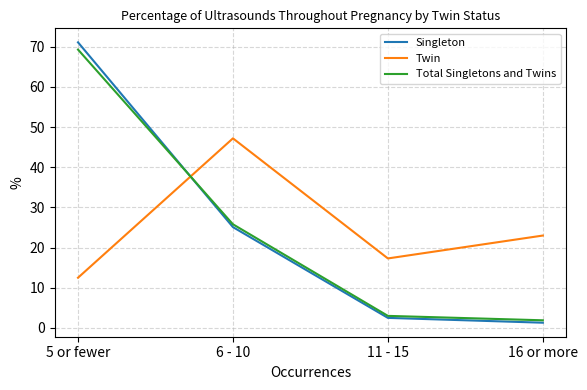

What is the total value across all series at 6 - 10?

98.1